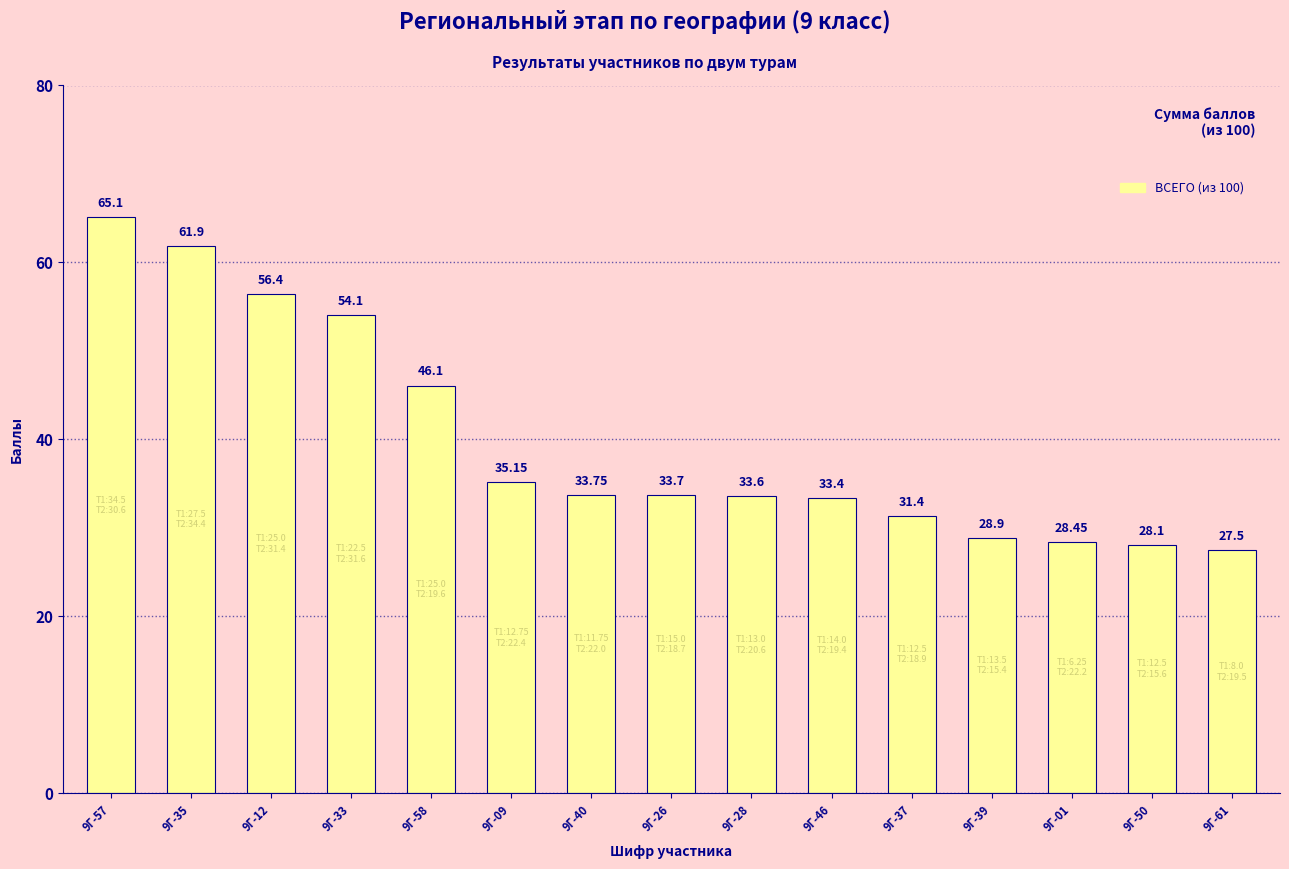

Which has a higher value, 9Г-12 or 9Г-09?

9Г-12